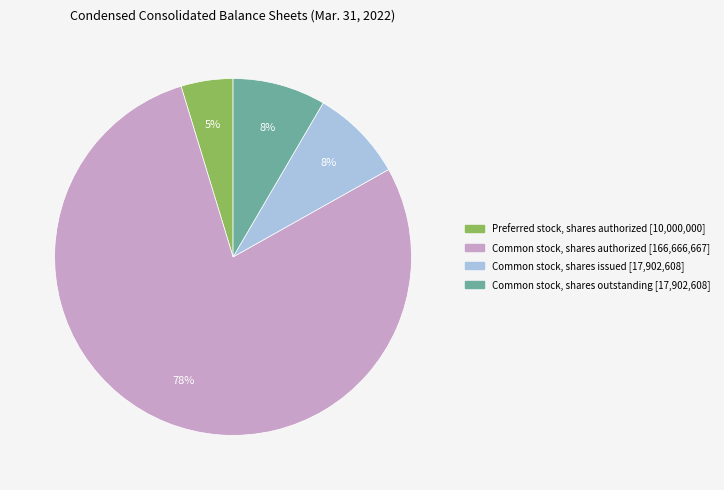

To the nearest percent, what percentage of the pie is Common stock, shares outstanding?

8%